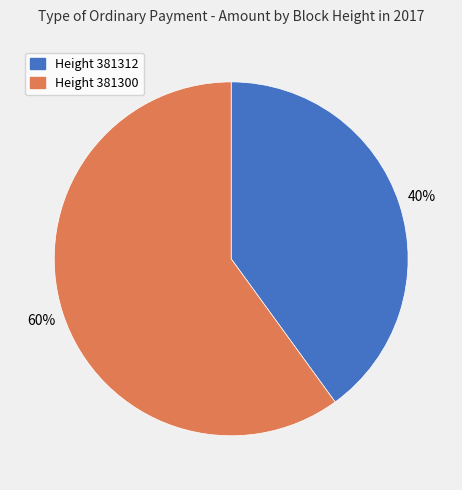

How many slices are in this pie chart?

2